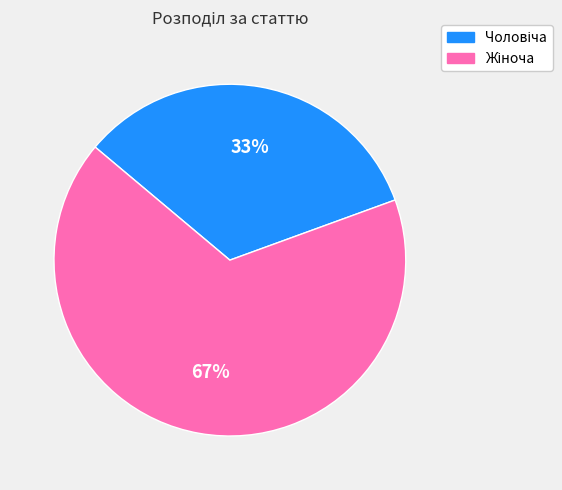

Is there a majority slice in this chart?

Yes